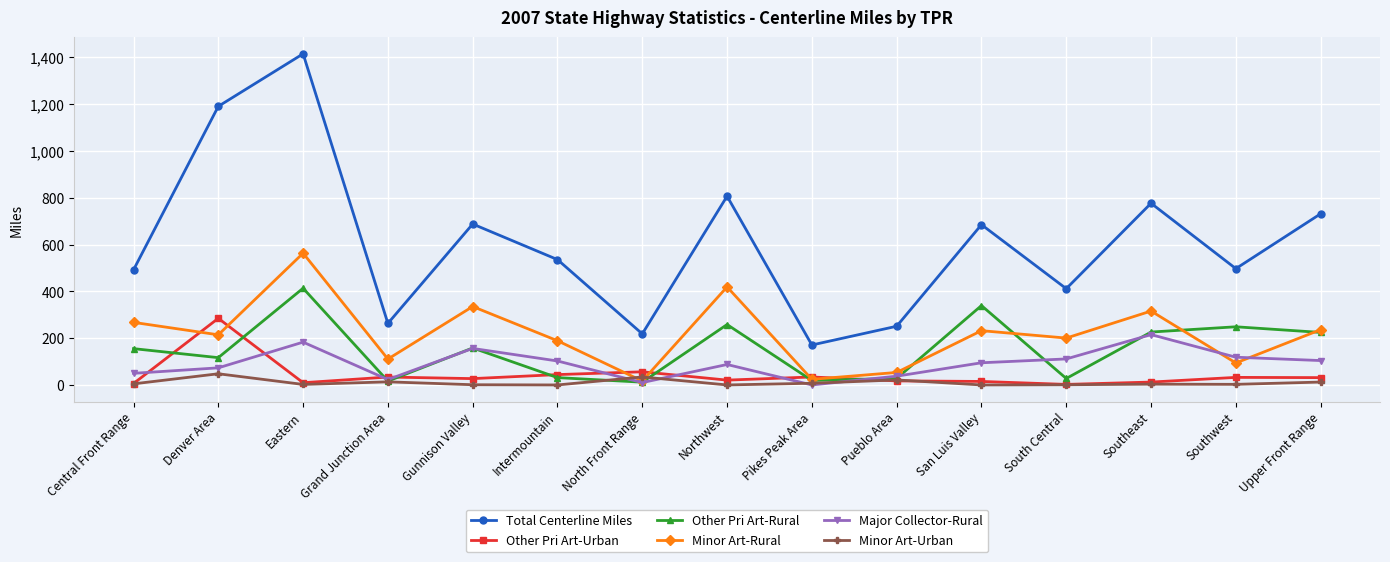

What is the label of the 2nd point from the right?

Southwest